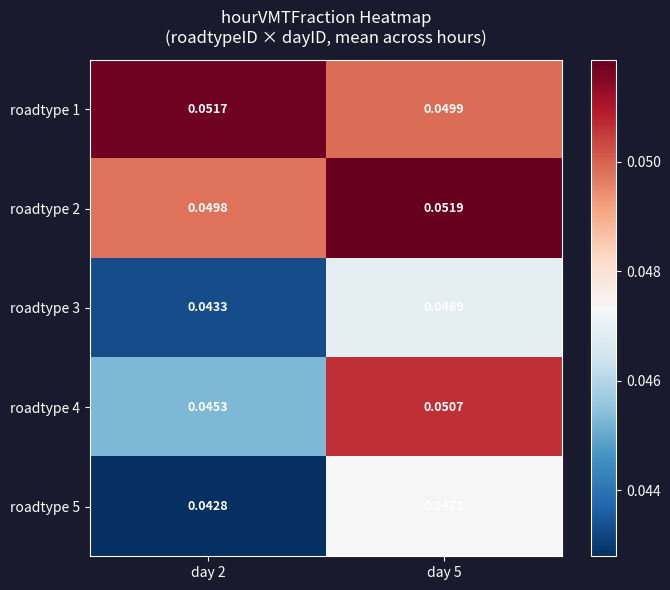

Is the value of roadtype 3 at day 5 greater than the value of roadtype 2 at day 5?

No